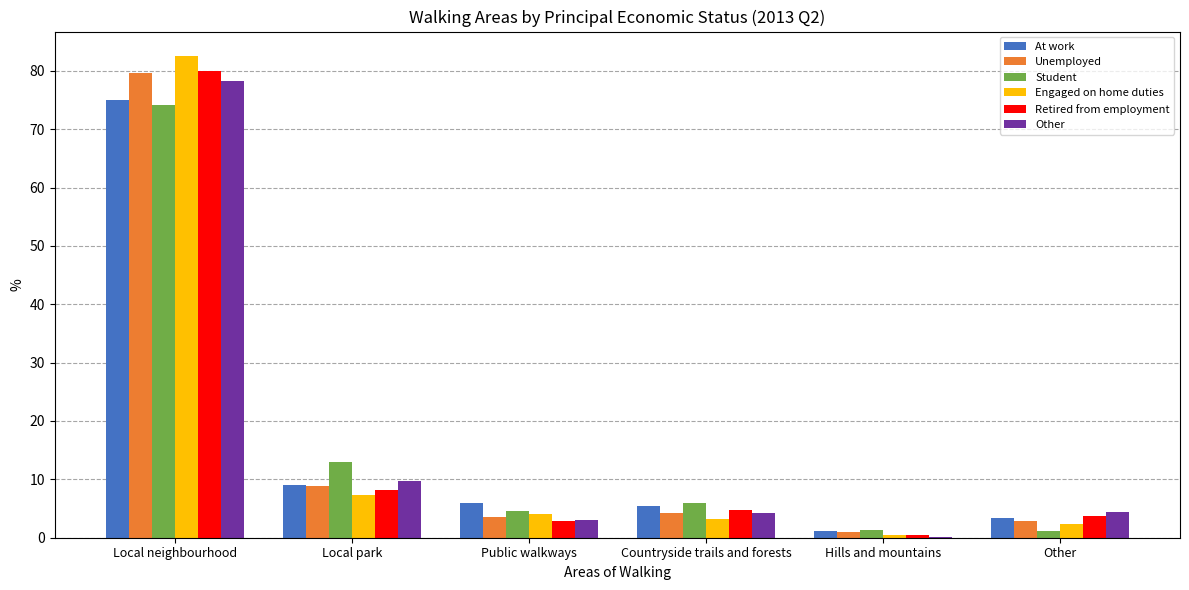

What is the sum of all Student values?

100.0